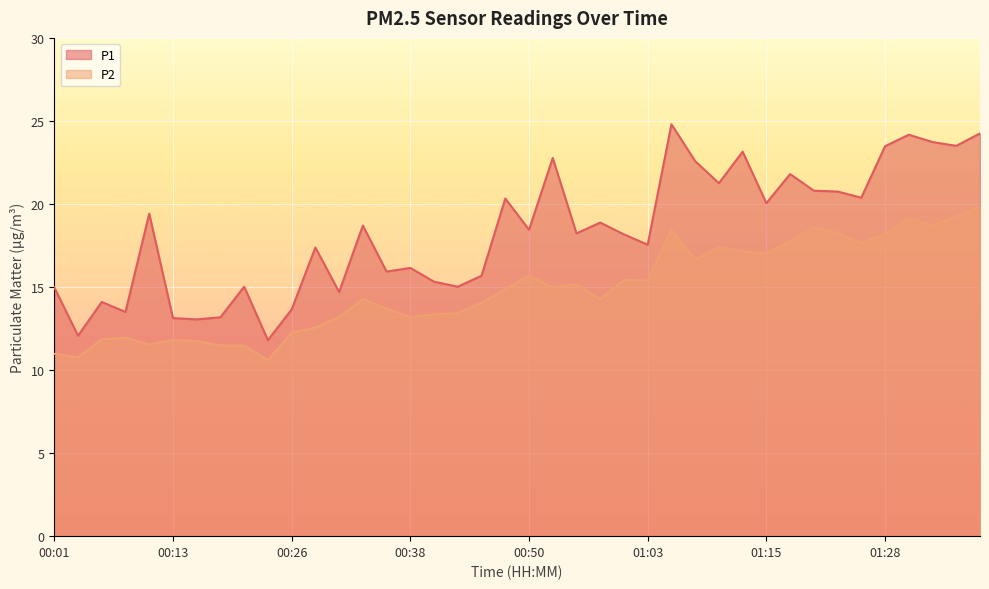

List the series in order of their peak value, lowest first.

P2, P1